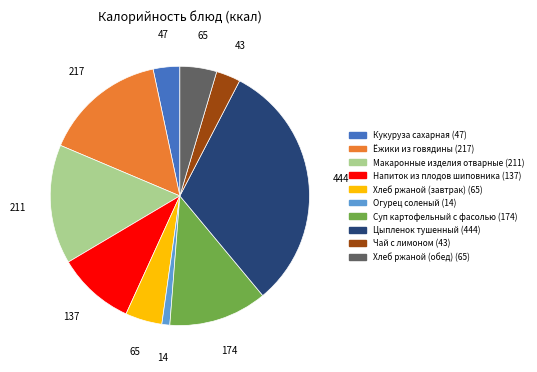

True or false: Суп картофельный с фасолью accounts for 2% of the total.

False